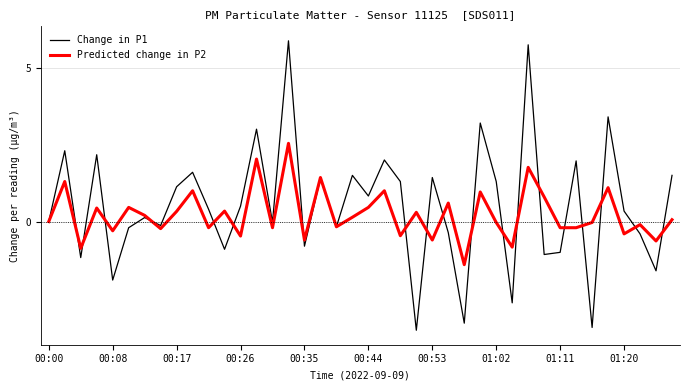

What is the greatest value displayed?

5.9